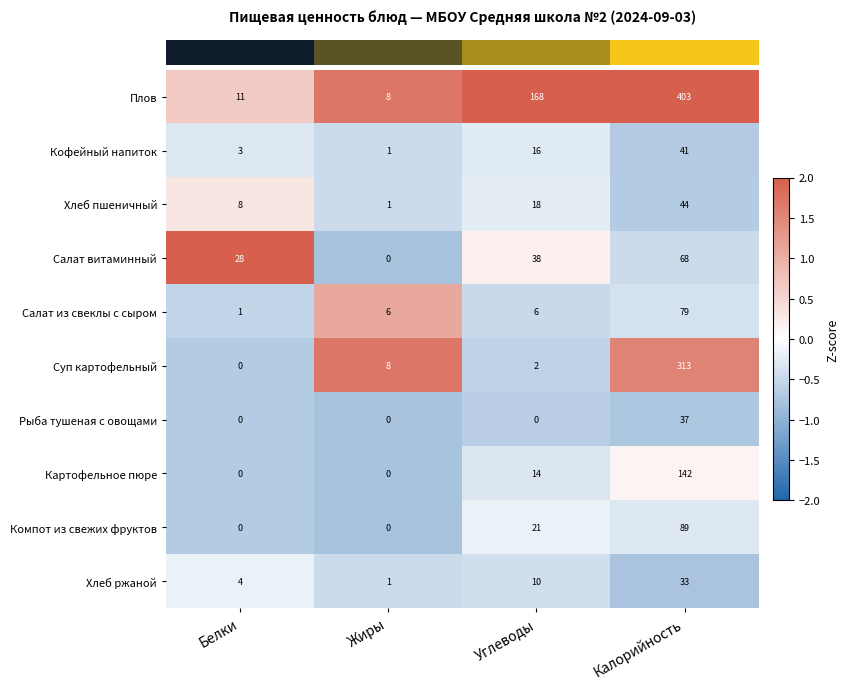

List the series in order of their peak value, lowest first.

Хлеб ржаной, Рыба тушеная с овощами, Кофейный напиток, Хлеб пшеничный, Салат витаминный, Салат из свеклы с сыром, Компот из свежих фруктов, Картофельное пюре, Суп картофельный, Плов